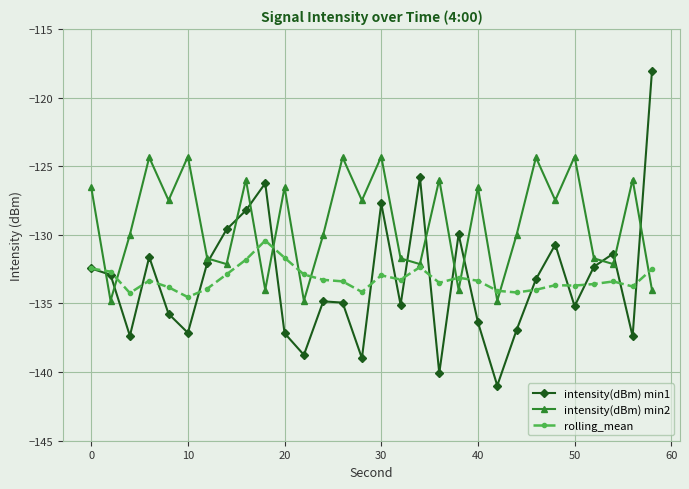

Which series has the largest total across all categories?

intensity(dBm) min2